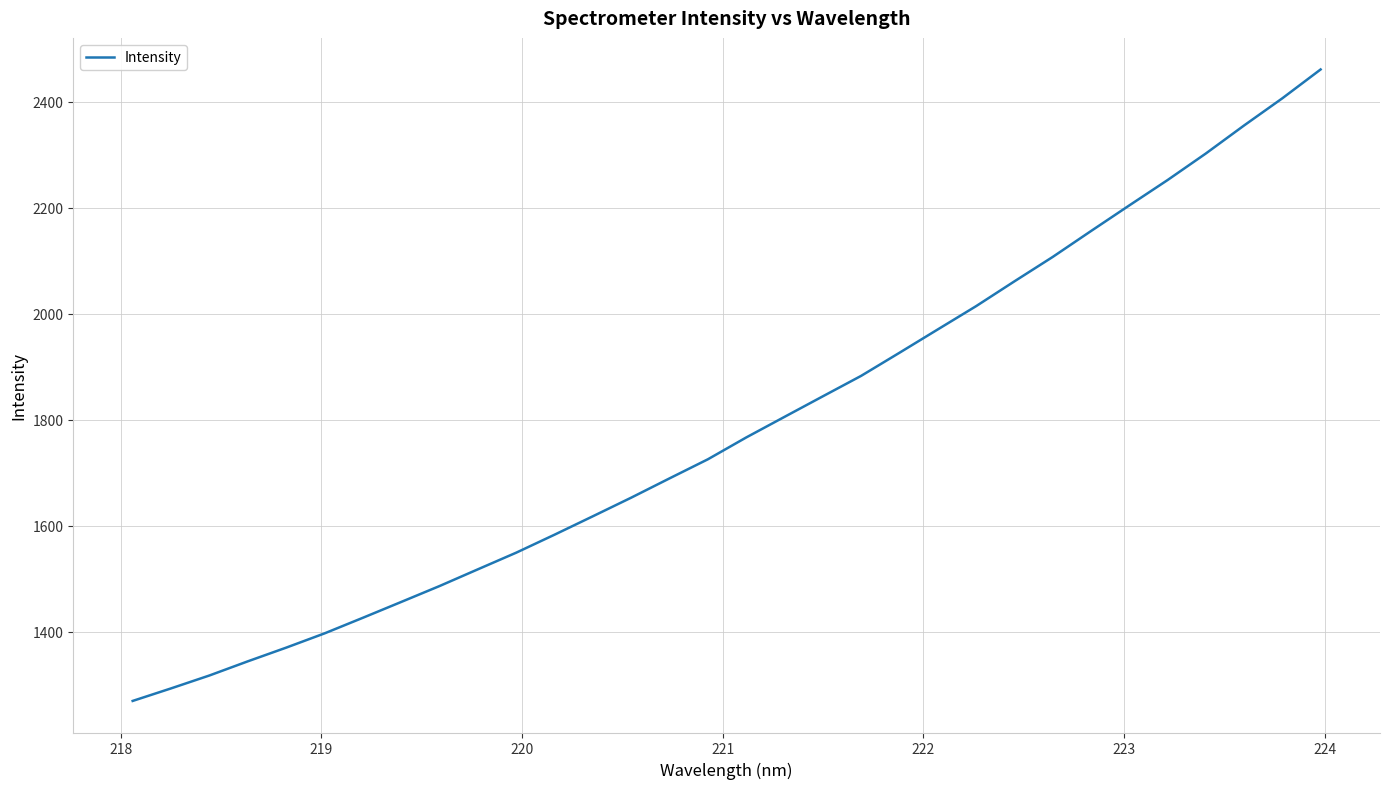

What is the smallest value displayed?

1269.7